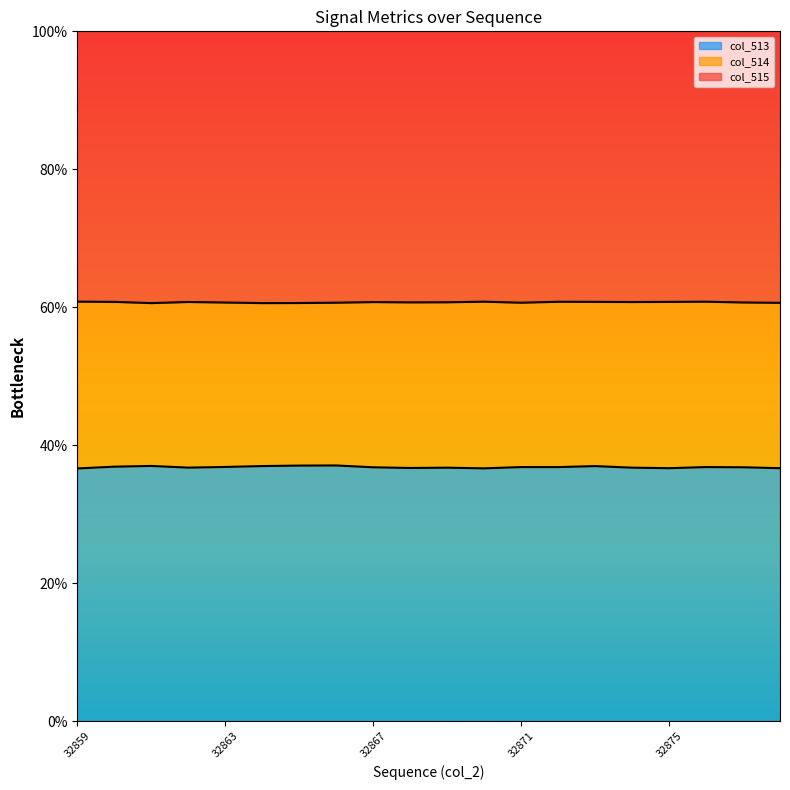

Reading left to right, extract all data points from this chart.

col_514: 32859=60.8	32860=60.8	32861=60.6	32862=60.8	32863=60.7	32864=60.6	32865=60.6	32866=60.7	32867=60.7	32868=60.7	32869=60.7	32870=60.8	32871=60.7	32872=60.8	32873=60.8	32874=60.8	32875=60.8	32876=60.8	32877=60.7	32878=60.6
col_513: 32859=36.6	32860=36.9	32861=37.0	32862=36.7	32863=36.8	32864=37.0	32865=37.0	32866=37.1	32867=36.8	32868=36.7	32869=36.7	32870=36.6	32871=36.8	32872=36.8	32873=37.0	32874=36.7	32875=36.7	32876=36.8	32877=36.8	32878=36.7